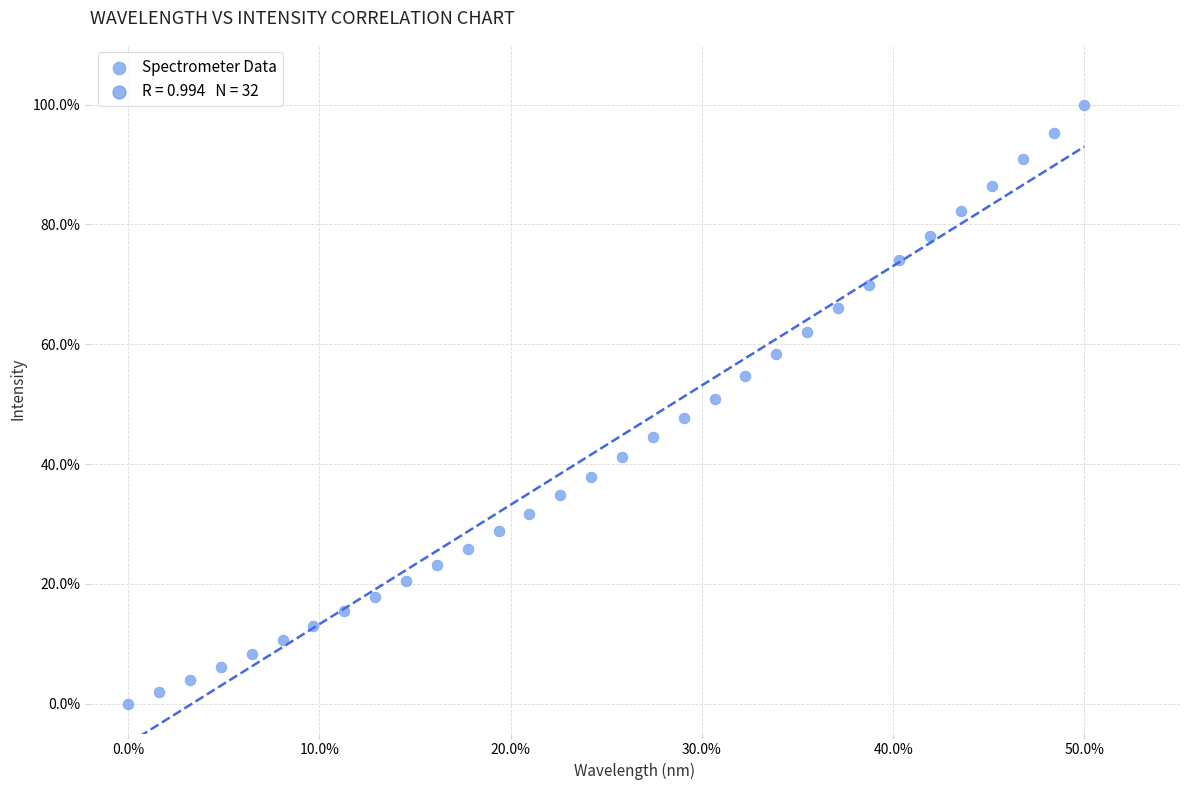

What is the range of X values (max minus min)?

50.0